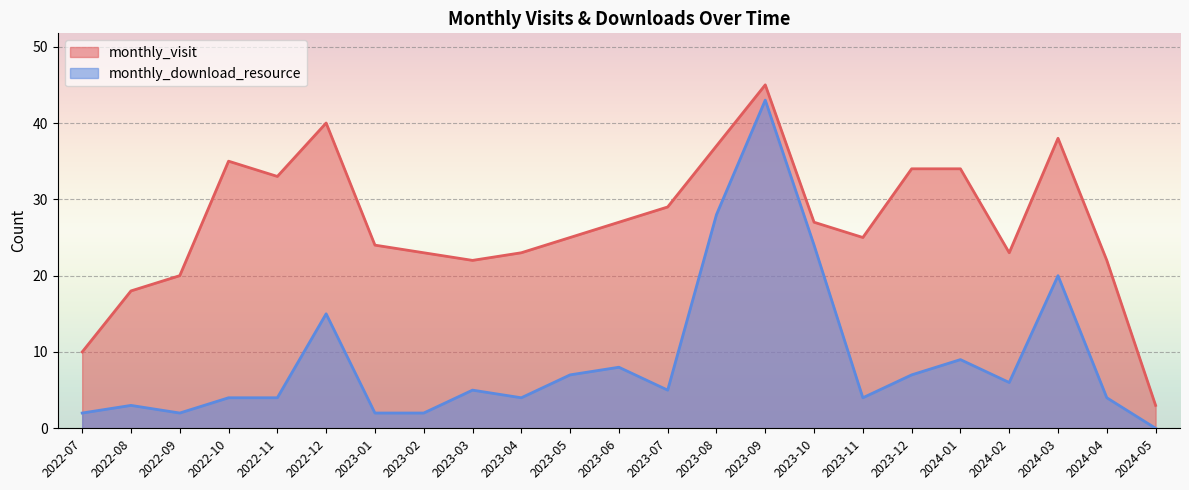

What is the sum of all monthly_visit values?

617